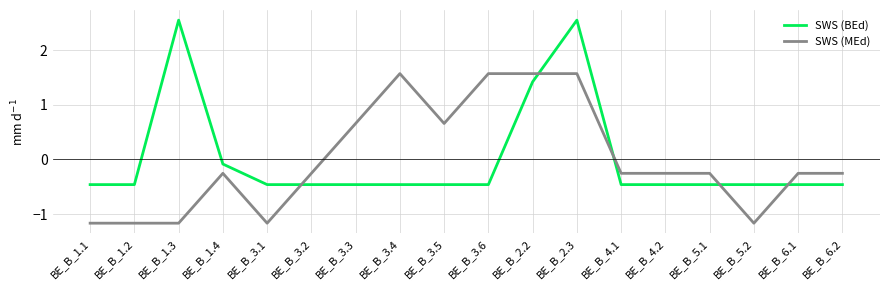

What position from the right is BE_B_6.2?

1